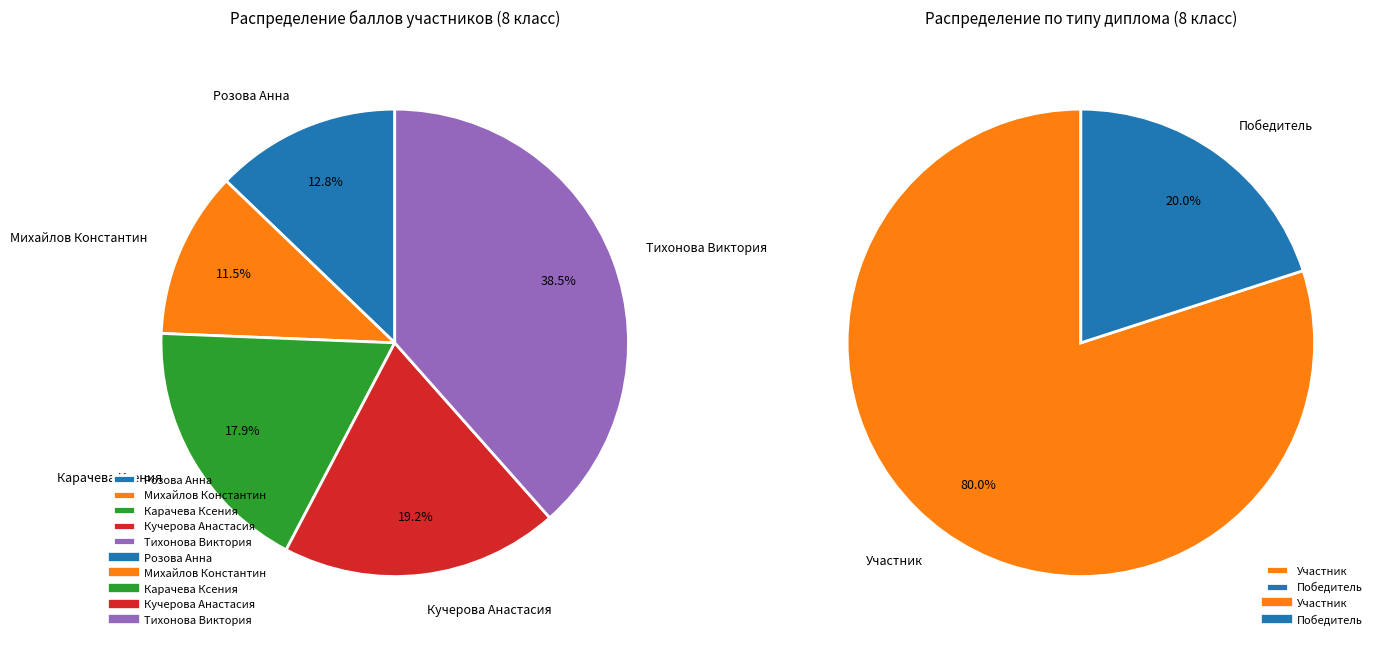

How much of the chart is everything except Карачева Ксения?

82.1%